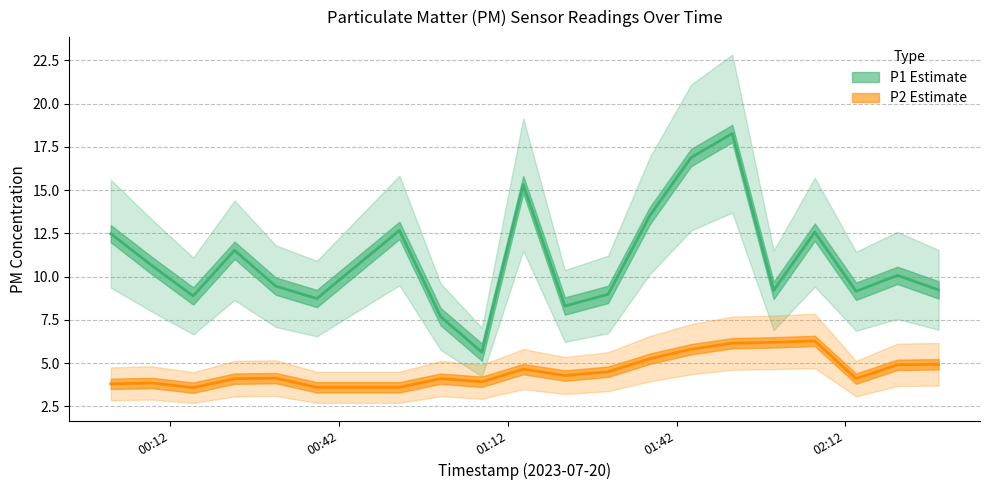

How many interior local valleys does the P1 series have?

6